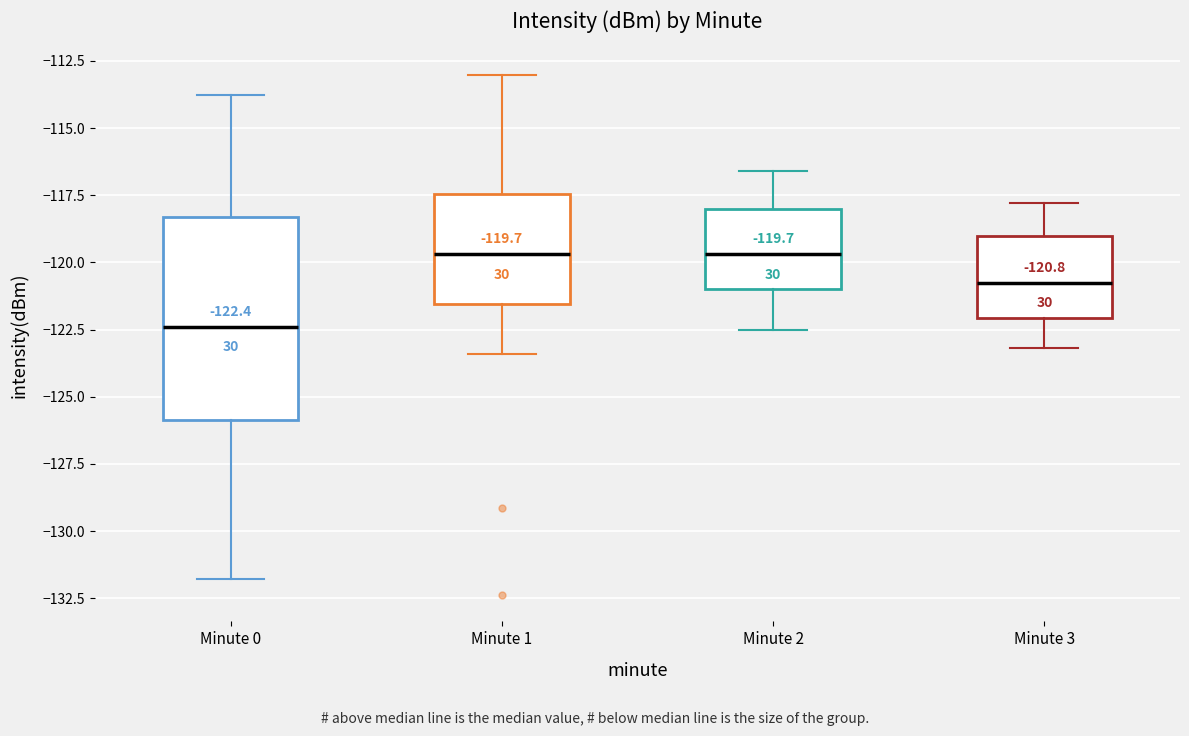

Which box is the tallest, from its lower edge to its upper edge?

Minute 0